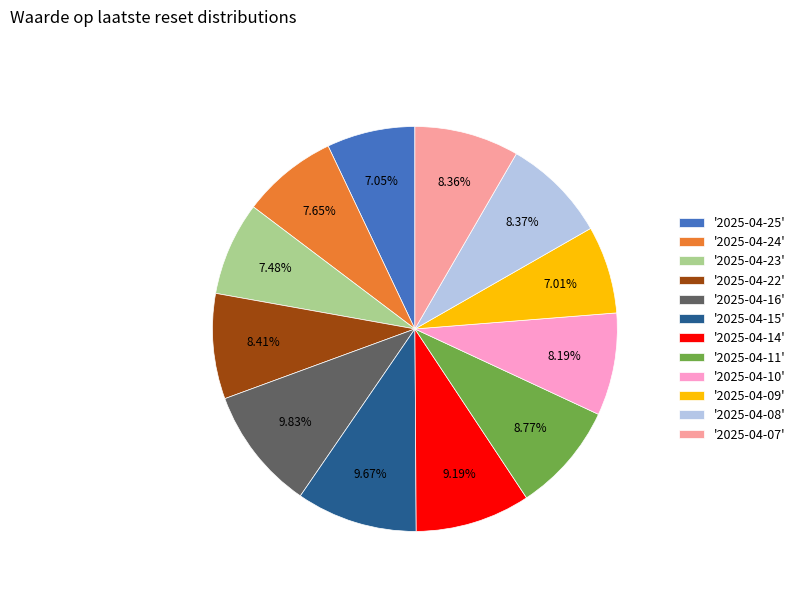

Between '2025-04-08' and '2025-04-25', which is larger?

'2025-04-08'